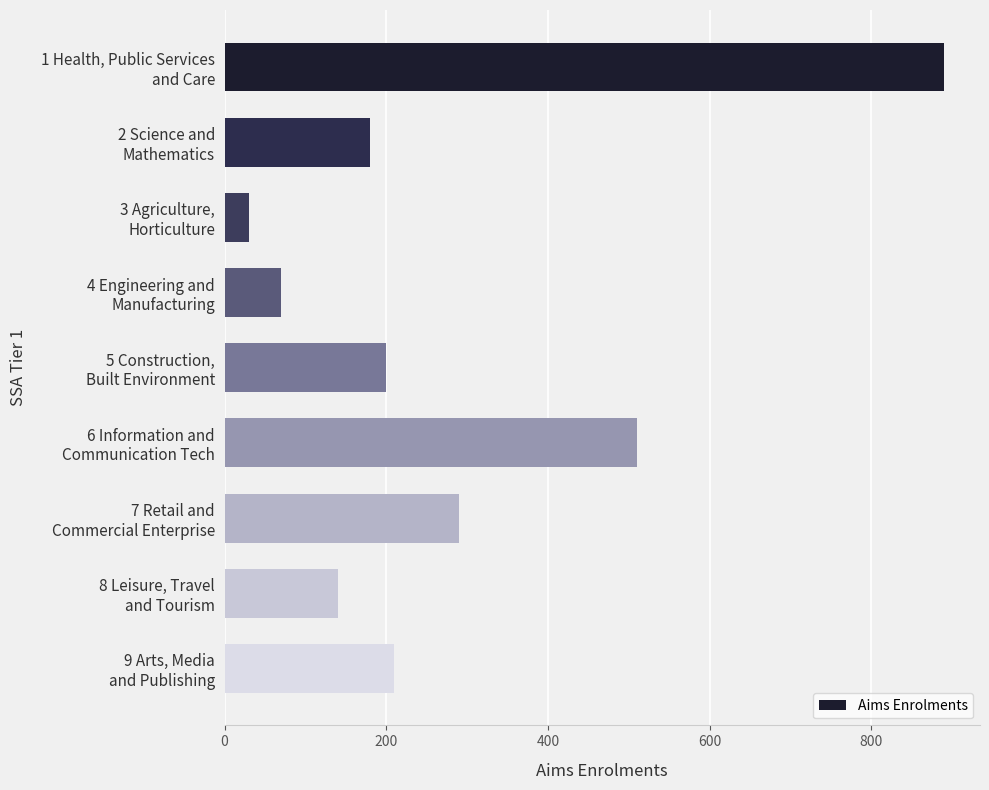

Rank the categories by value from highest to lowest.

1 Health, Public Services
and Care, 6 Information and
Communication Tech, 7 Retail and
Commercial Enterprise, 9 Arts, Media
and Publishing, 5 Construction,
Built Environment, 2 Science and
Mathematics, 8 Leisure, Travel
and Tourism, 4 Engineering and
Manufacturing, 3 Agriculture,
Horticulture